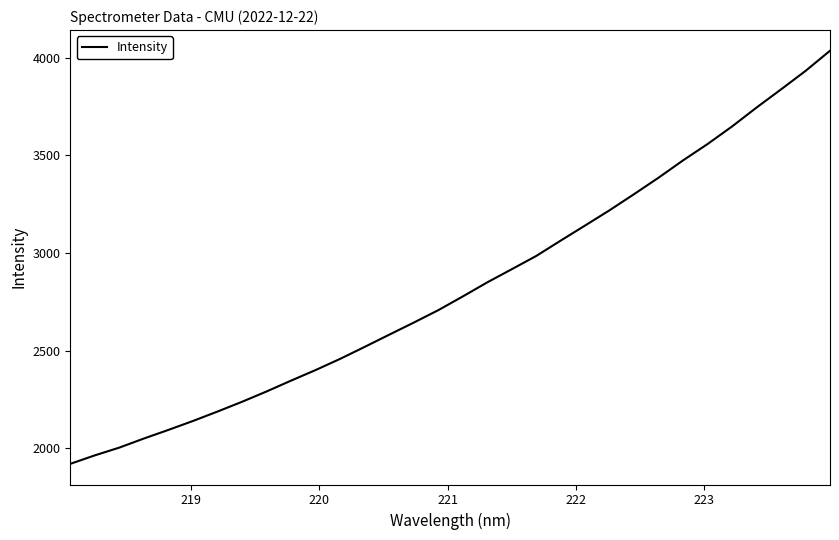

How many lines are shown in the chart?

1